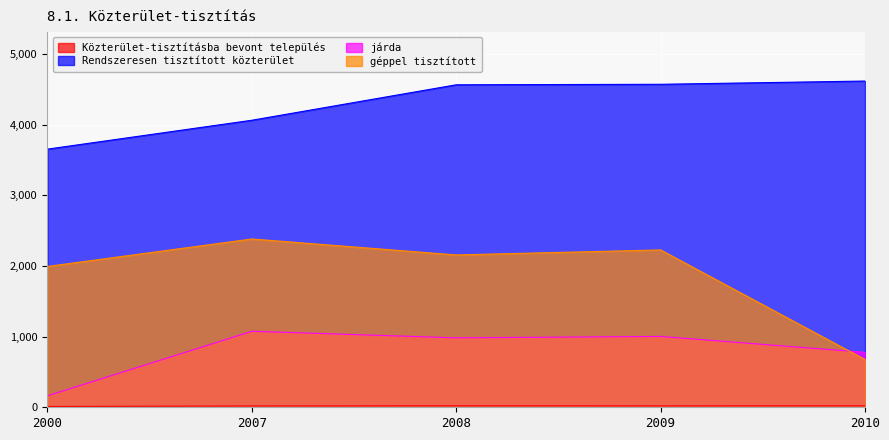

True or false: Rendszeresen tisztított közterület has more than 0 points higher than both neighbors.

False